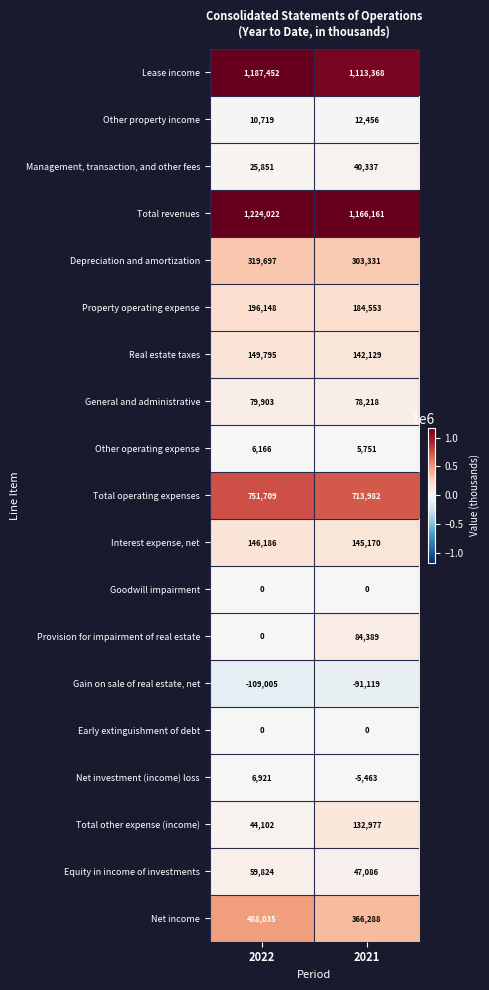

List the labels in order of Net income value, largest first.

2022, 2021